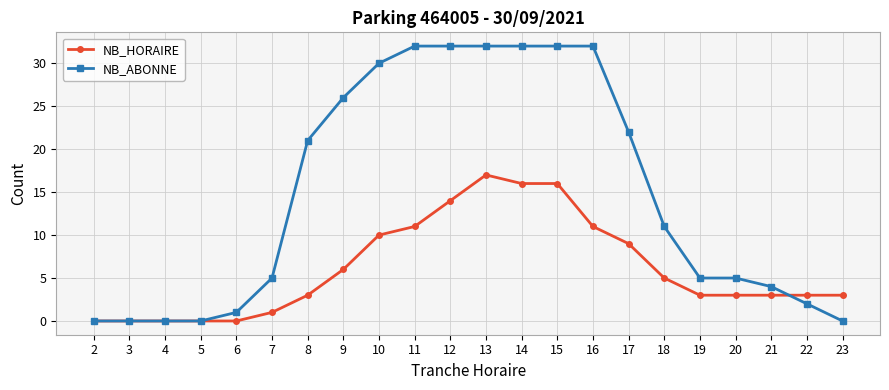

Rank the series by their maximum value, from lowest to highest.

NB_HORAIRE, NB_ABONNE